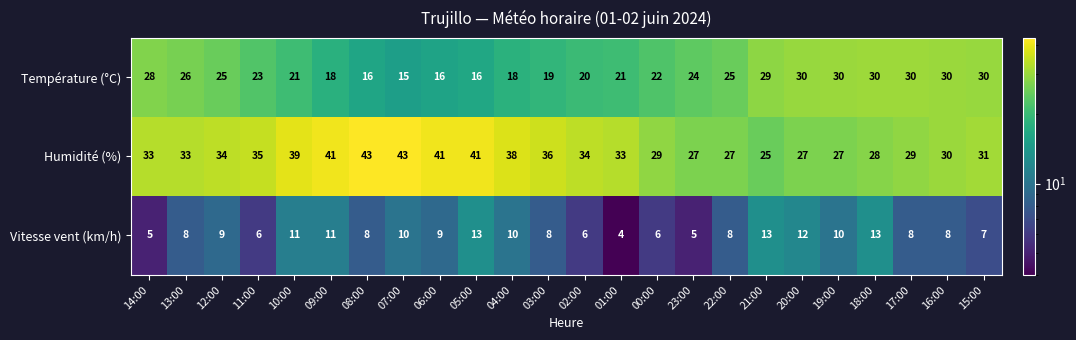

What is the total value across all series at 03:00?

63